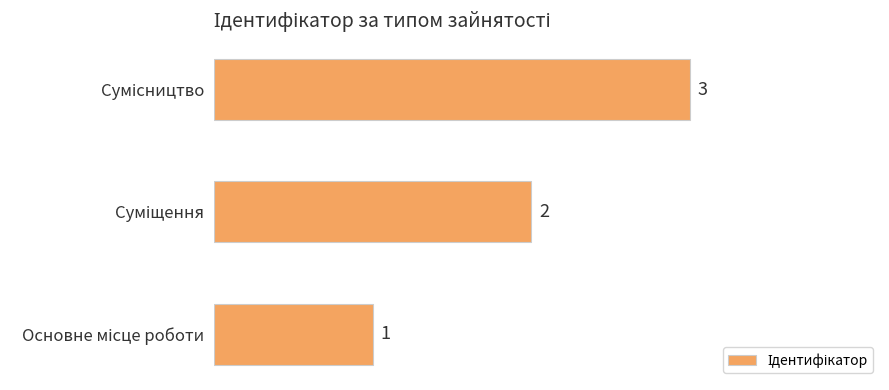

What is the greatest value displayed?

3